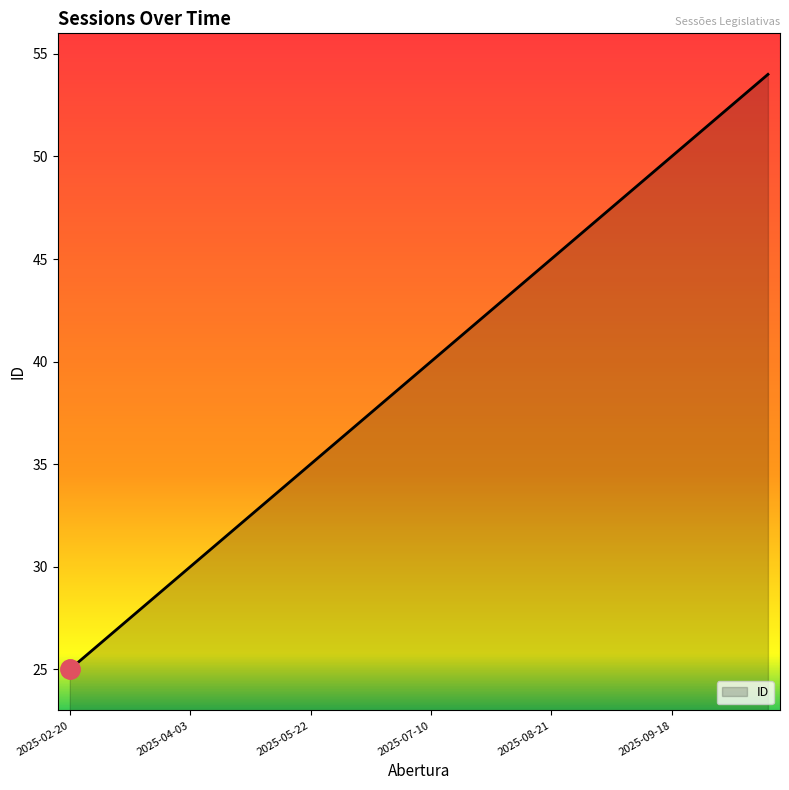

What is the smallest value displayed?

25